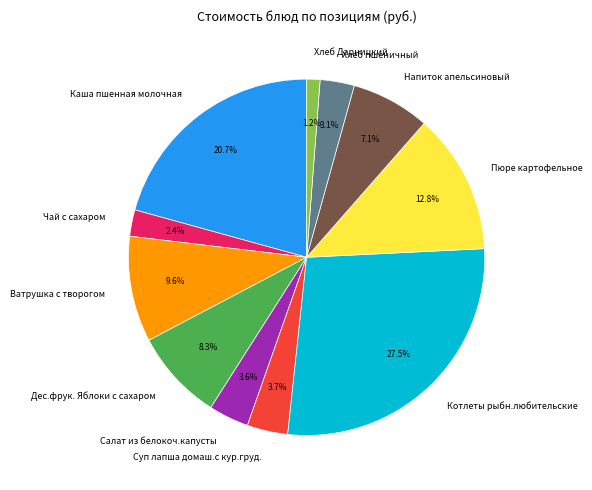

Which has a higher value, Каша пшенная молочная or Хлеб пшеничный?

Каша пшенная молочная